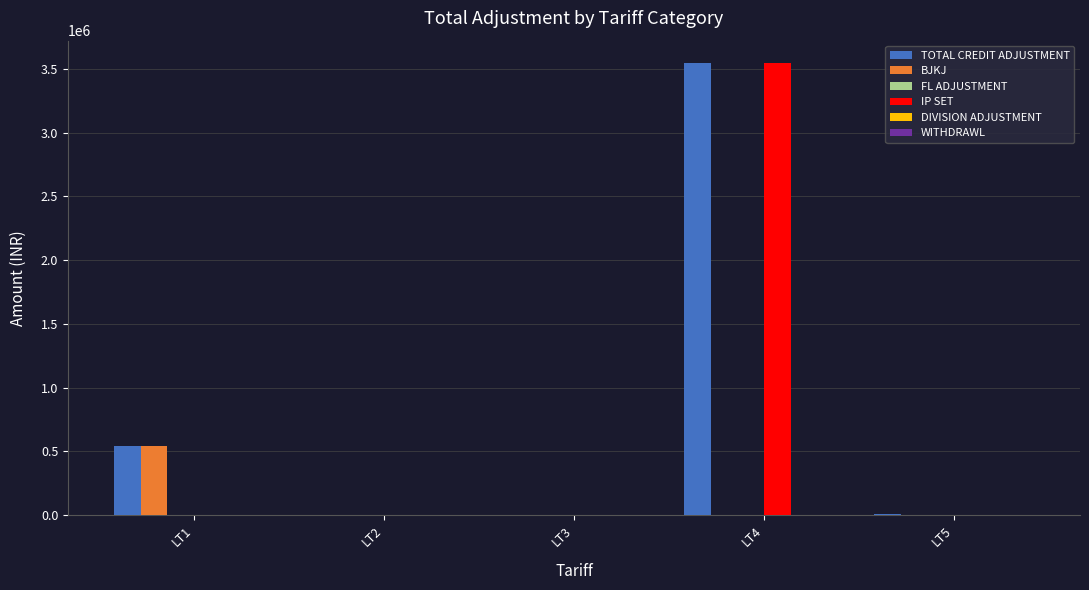

At which category is the sum across all series the highest?

LT4